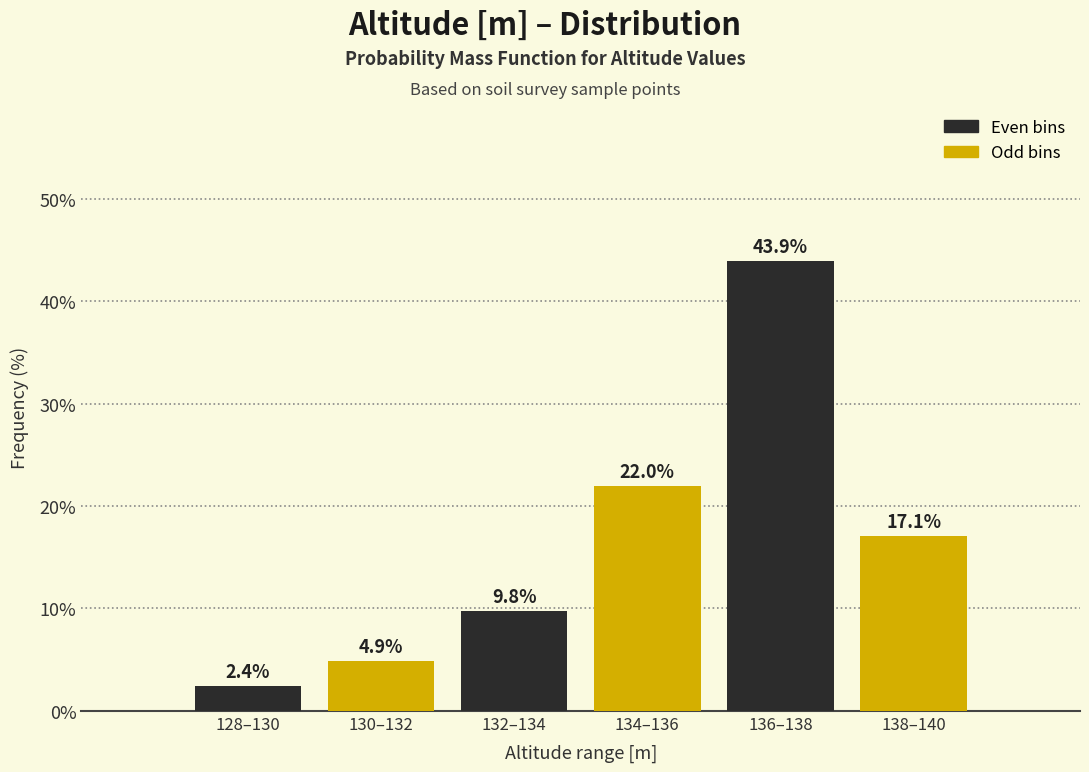

What is the difference between the highest and lowest values at 132–134?

12.2